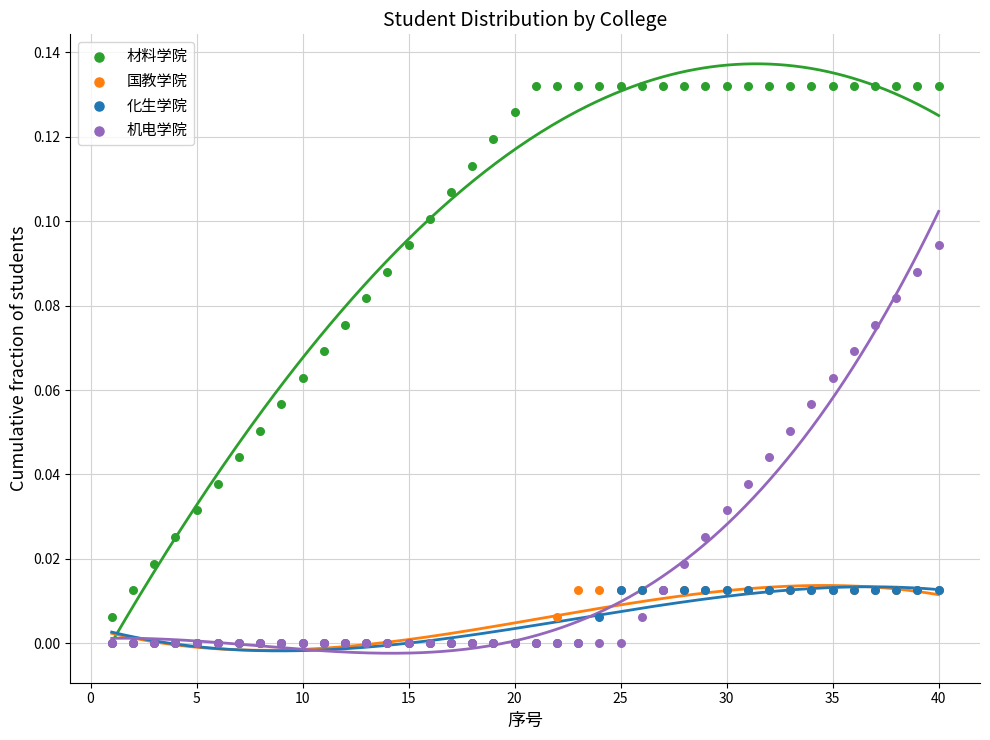

What are all the series names shown in the legend?

材料学院, 国教学院, 化生学院, 机电学院